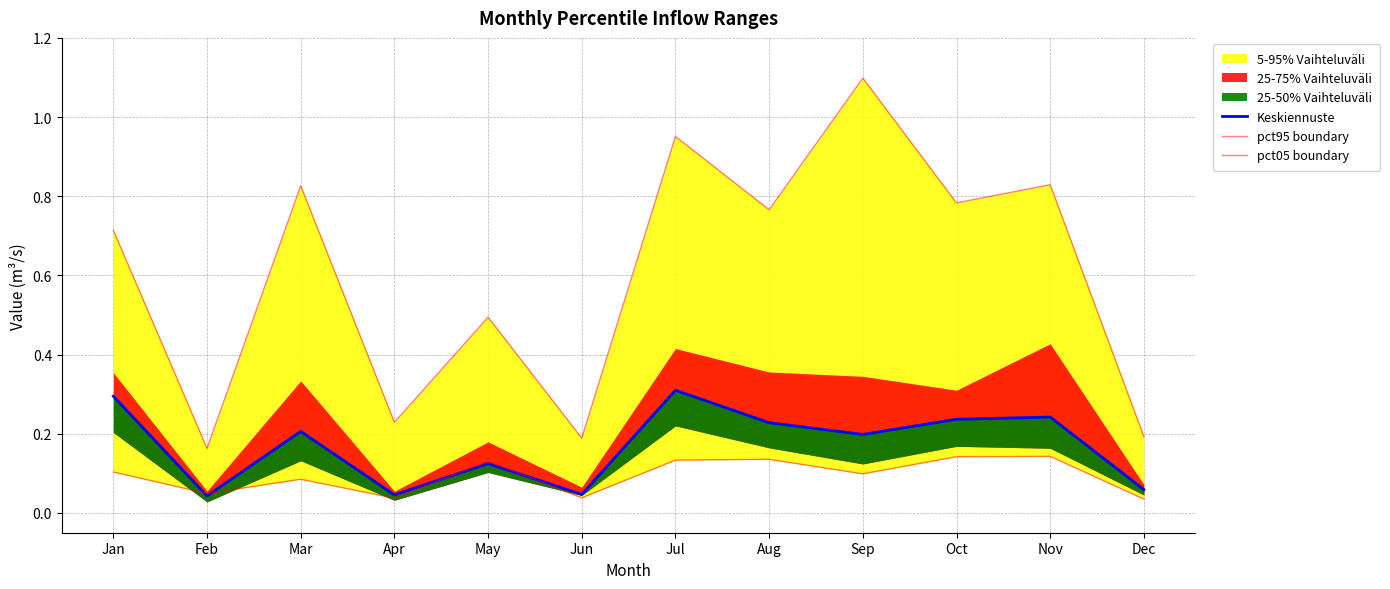

True or false: pct95 boundary has more than 2 interior local peaks.

True